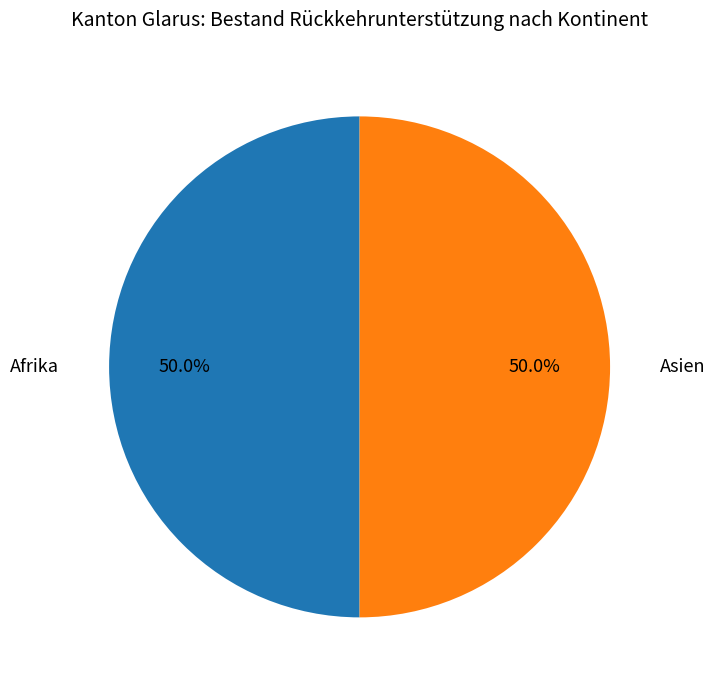

Approximately how many times larger is the value at Asien compared to Afrika?

1.0